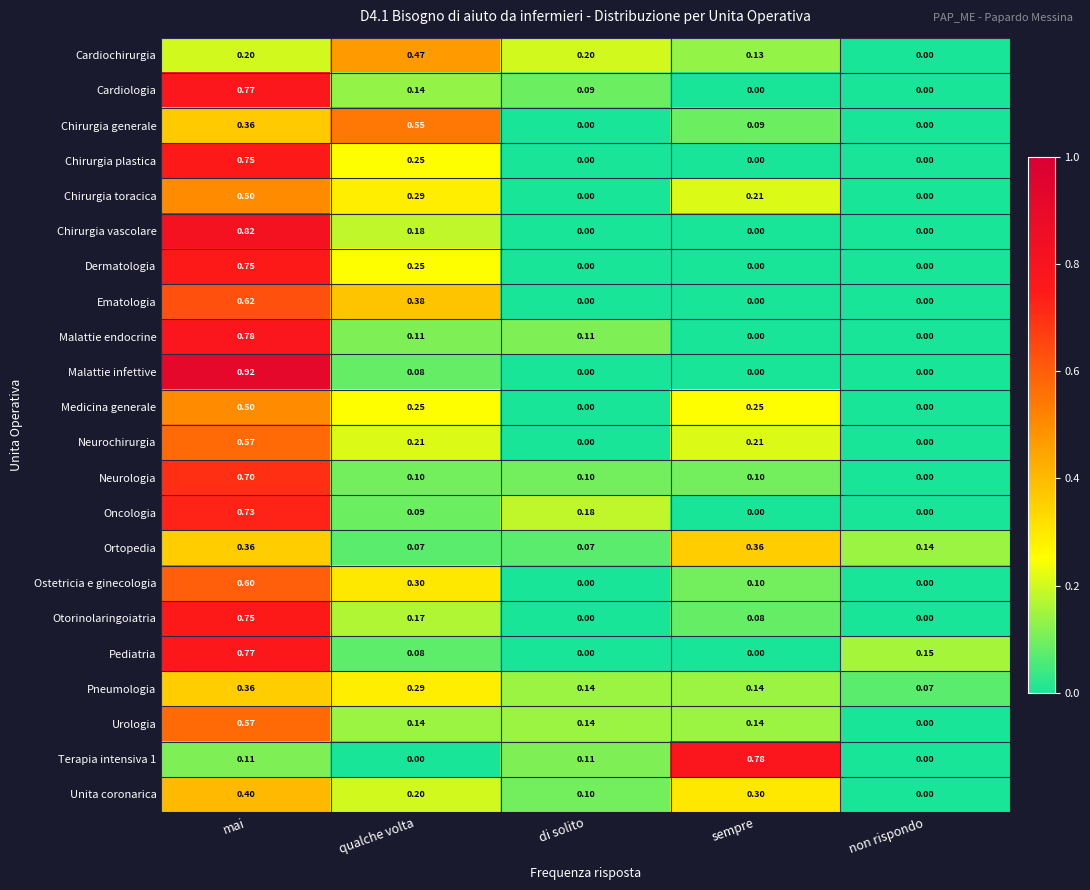

Count the number of categories in the chart.

5